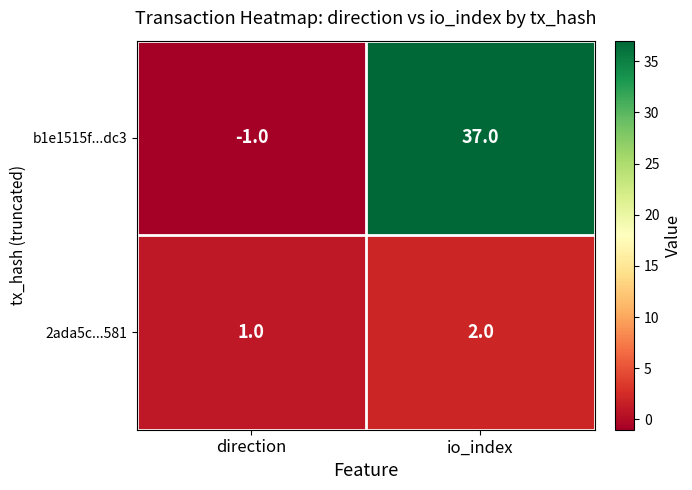

At which category is the sum across all series the highest?

io_index